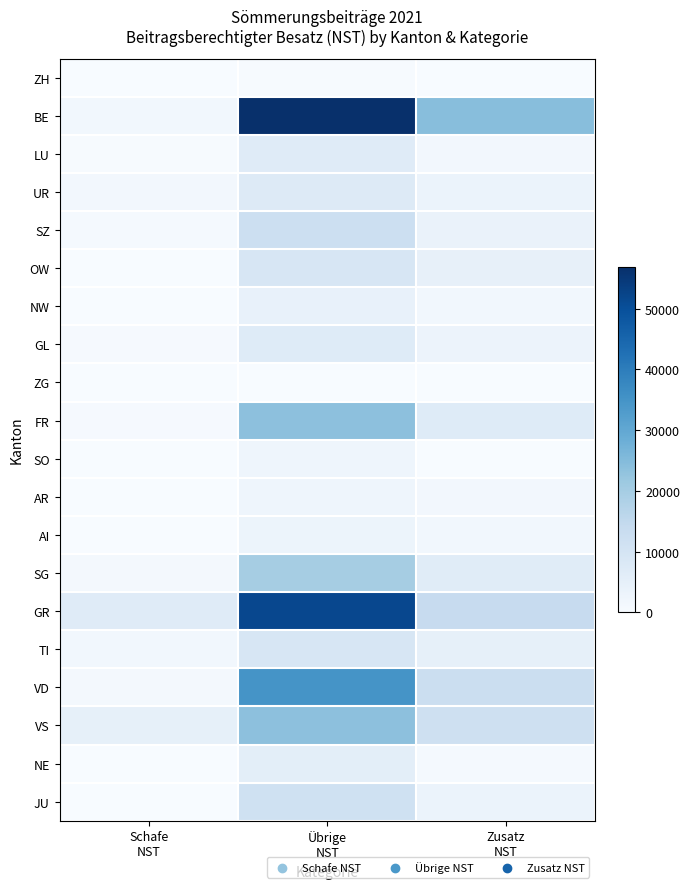

Count the number of data series in this chart.

20